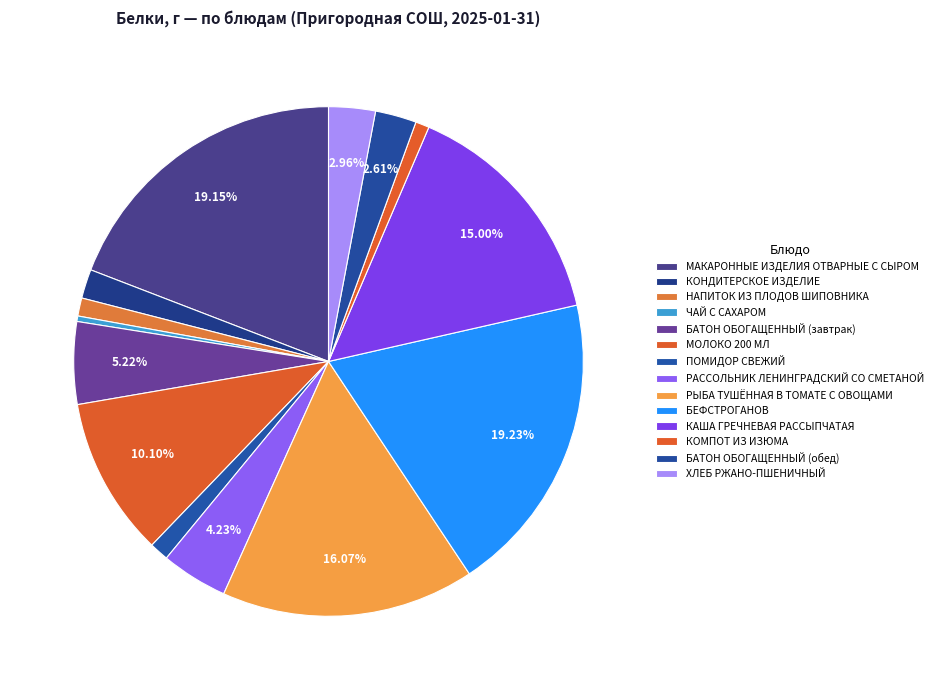

Do ЧАЙ С САХАРОМ and РЫБА ТУШЁННАЯ В ТОМАТЕ С ОВОЩАМИ together represent more than half of the pie?

No